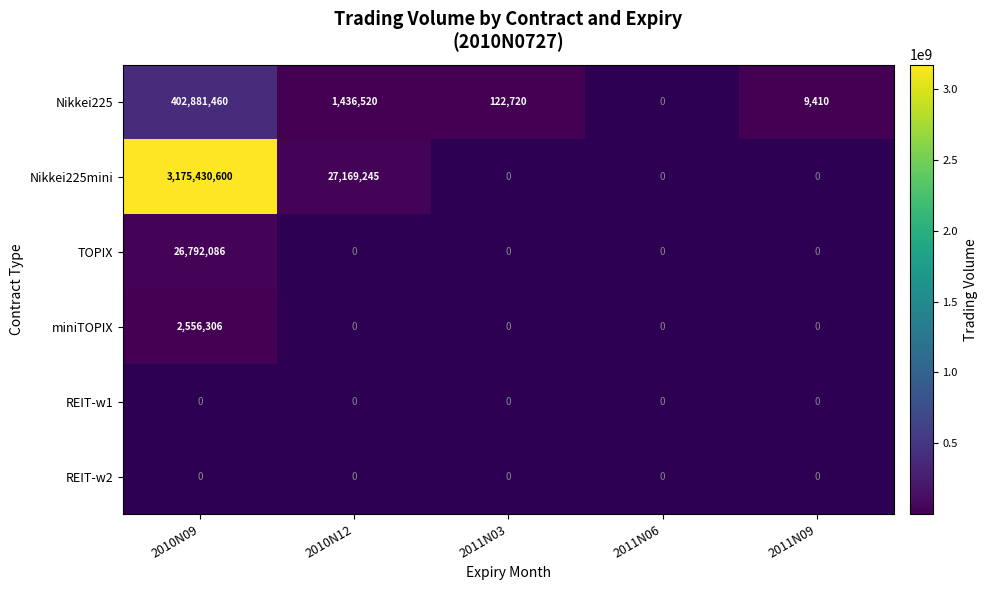

True or false: Nikkei225 has a value of 210841 at 2011N03.

False